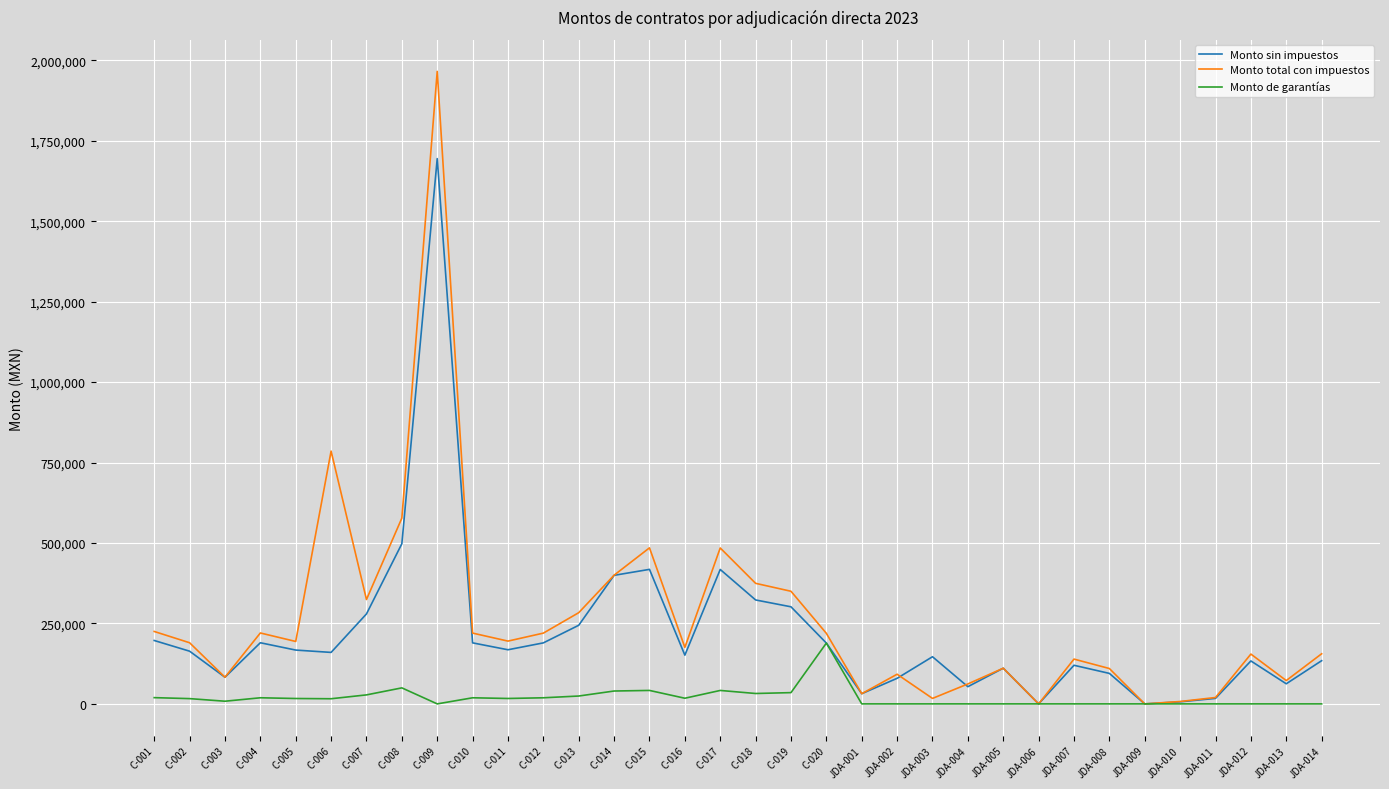

In Monto total con impuestos, how many points are lower than both neighbors (excluding endpoints)?

10